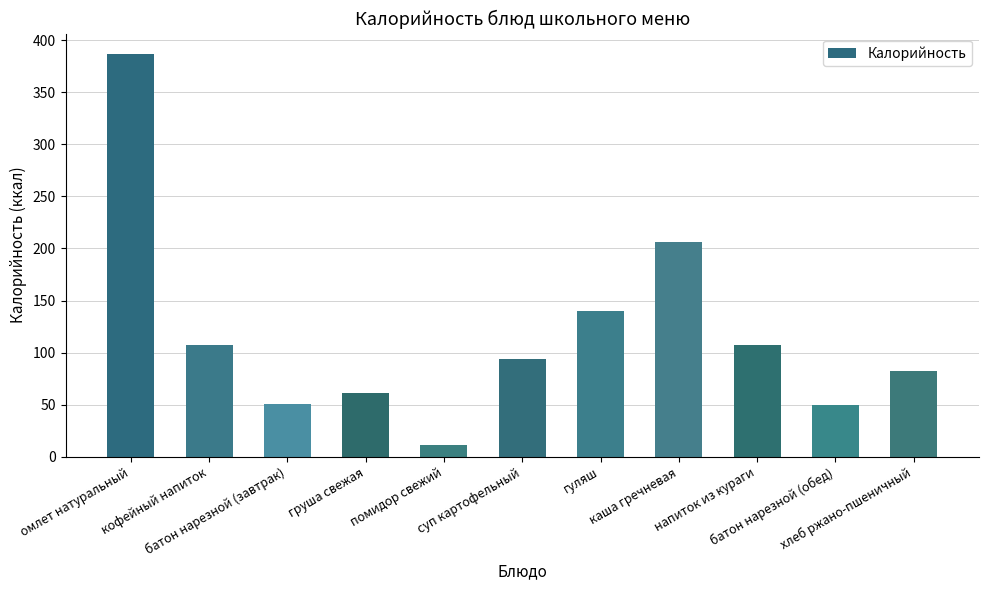

Which label corresponds to the smallest value in the chart?

помидор свежий